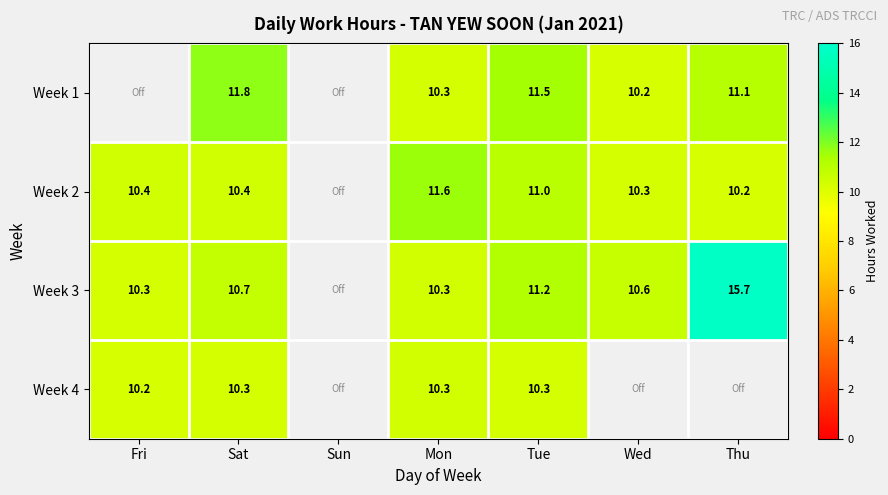

At Sat, list the series in order from smallest to largest.

Week 4, Week 2, Week 3, Week 1